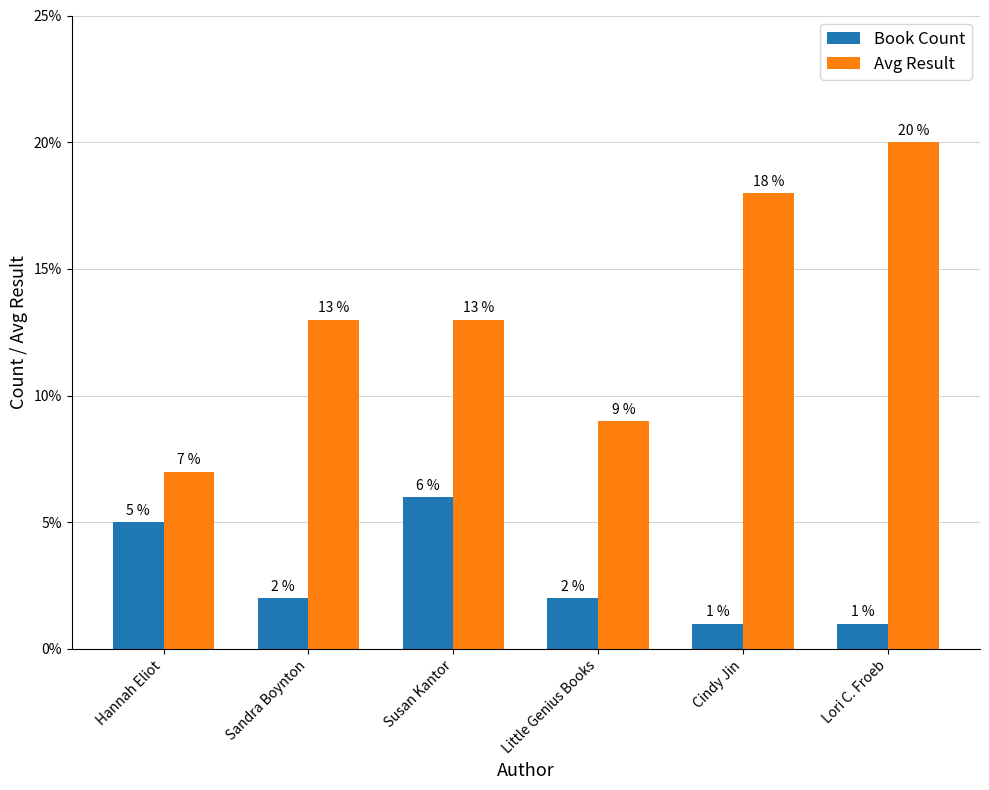

Is it true that Avg Result equals 31 at Cindy Jin?

False